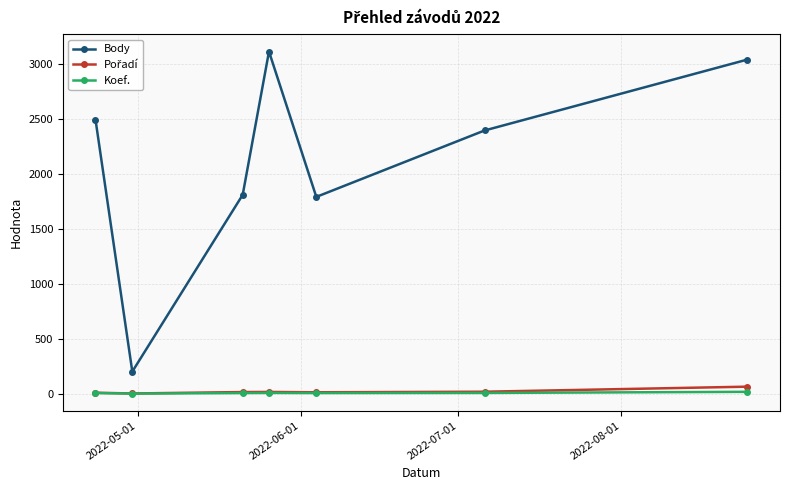

How many categories are shown in the chart?

7